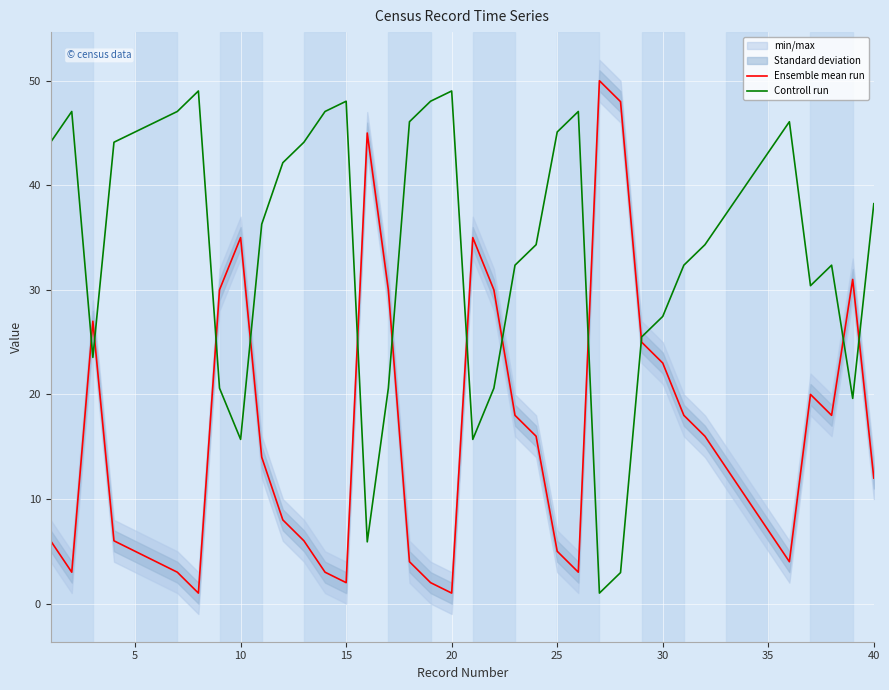

What is the difference between the Controll run values at 20 and 30?

21.6